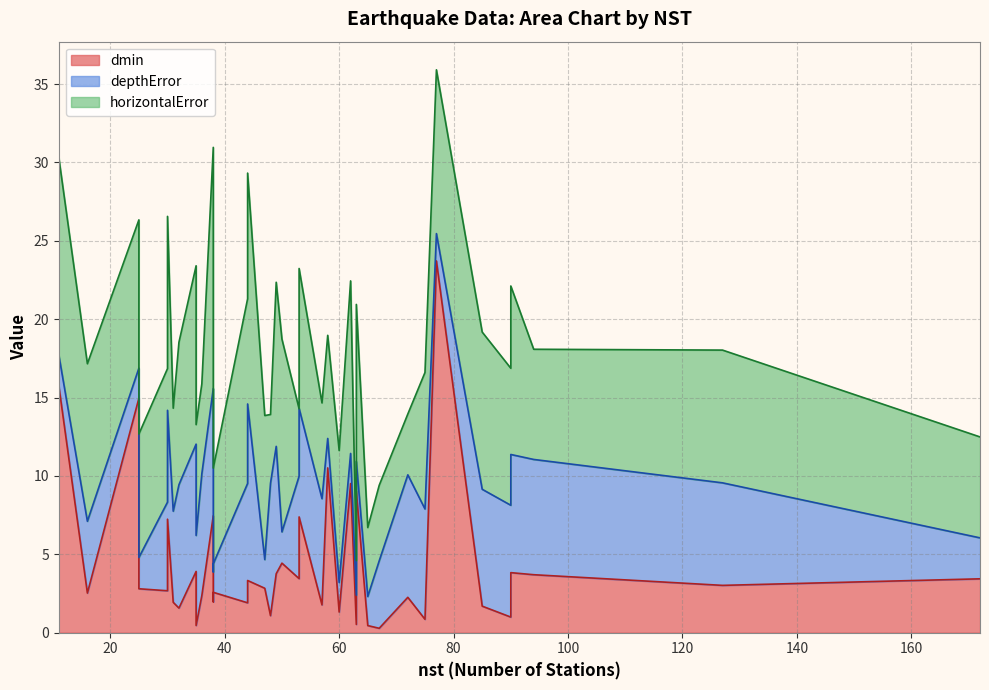

How many interior local peaks does the dmin series have?

12